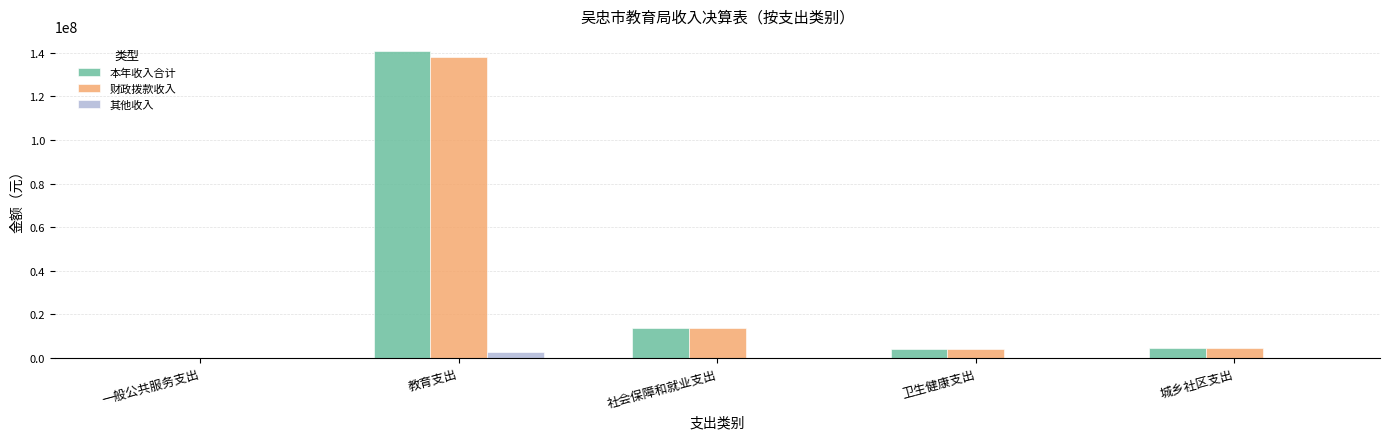

Is it true that 其他收入 equals 2647213.1 at 教育支出?

True